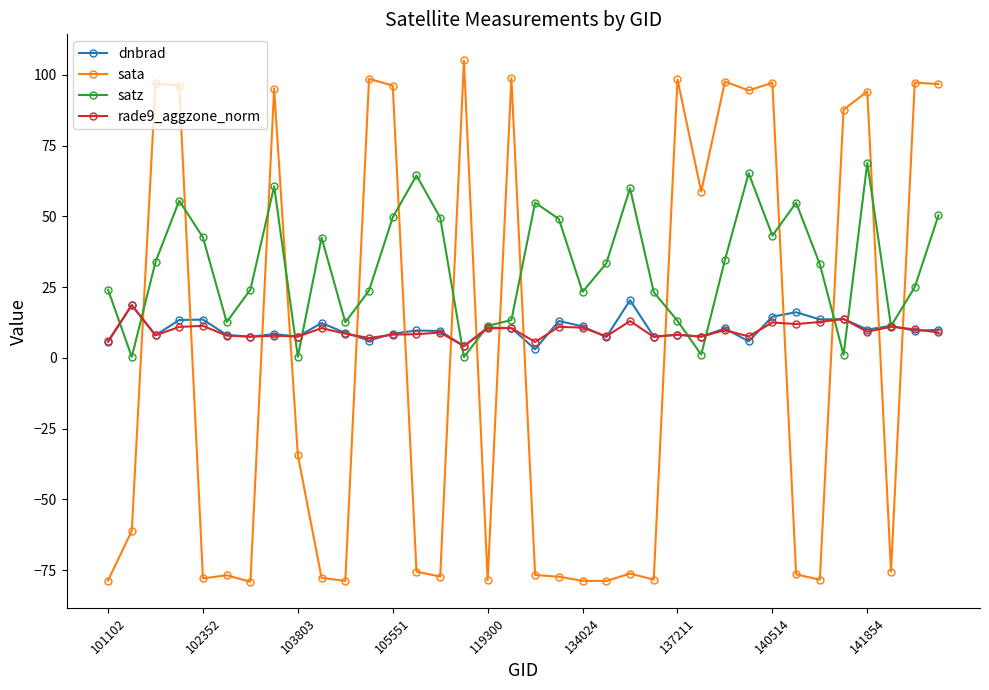

What is the minimum value shown in the chart?

-79.1